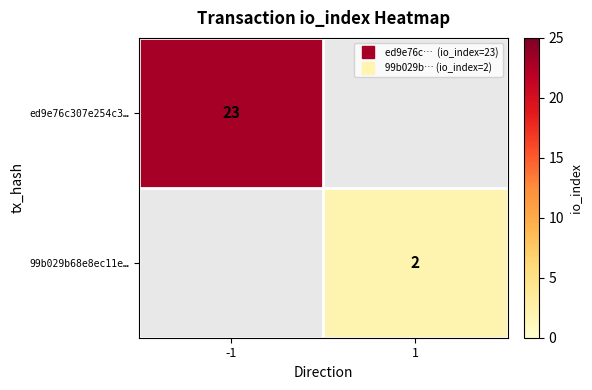

What is the smallest value displayed?

2.0